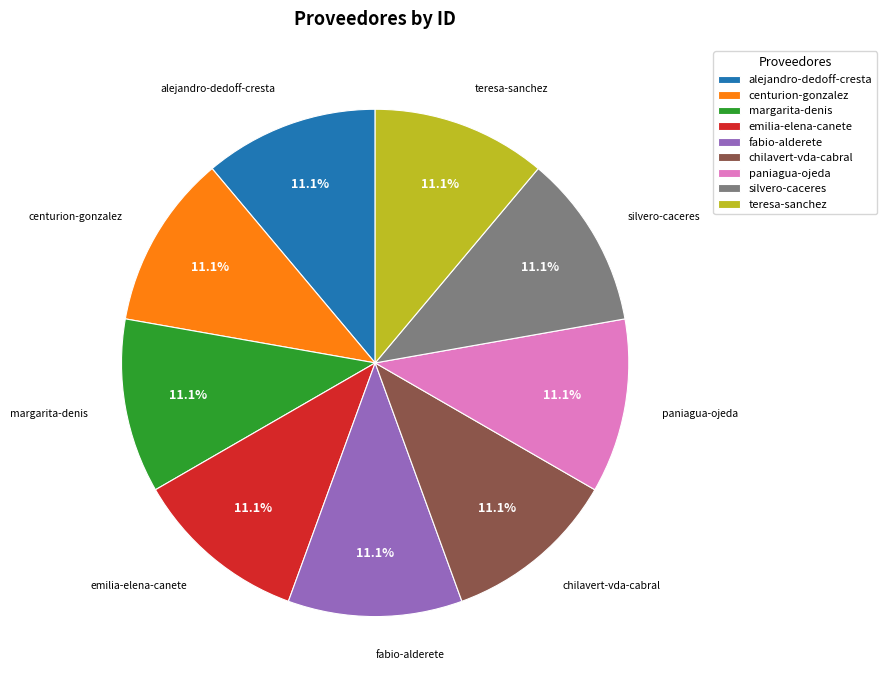

Does any single category account for the majority?

No